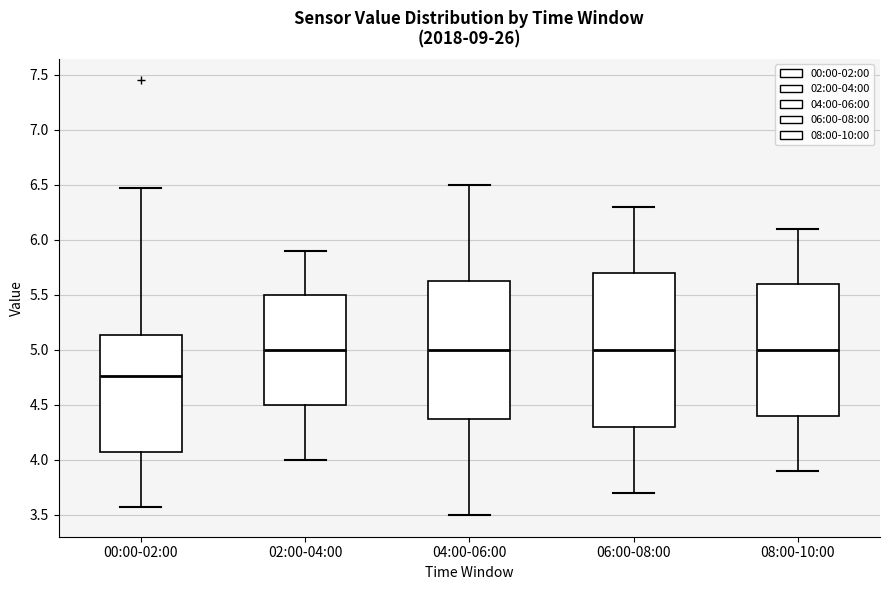

Reading left to right, transcribe this box plot: for each box, give where its median line is, the range the box spans, and where its two whiskers end, as read against the y-axis. The values are not printed on the chart, so give them approximately, as read against the axis.

00:00-02:00: median 4.75, box 4.10 to 5.15, whiskers 3.55 to 6.45
02:00-04:00: median 5.00, box 4.50 to 5.50, whiskers 4.00 to 5.90
04:00-06:00: median 5.00, box 4.40 to 5.65, whiskers 3.50 to 6.50
06:00-08:00: median 5.00, box 4.30 to 5.70, whiskers 3.70 to 6.30
08:00-10:00: median 5.00, box 4.40 to 5.60, whiskers 3.90 to 6.10